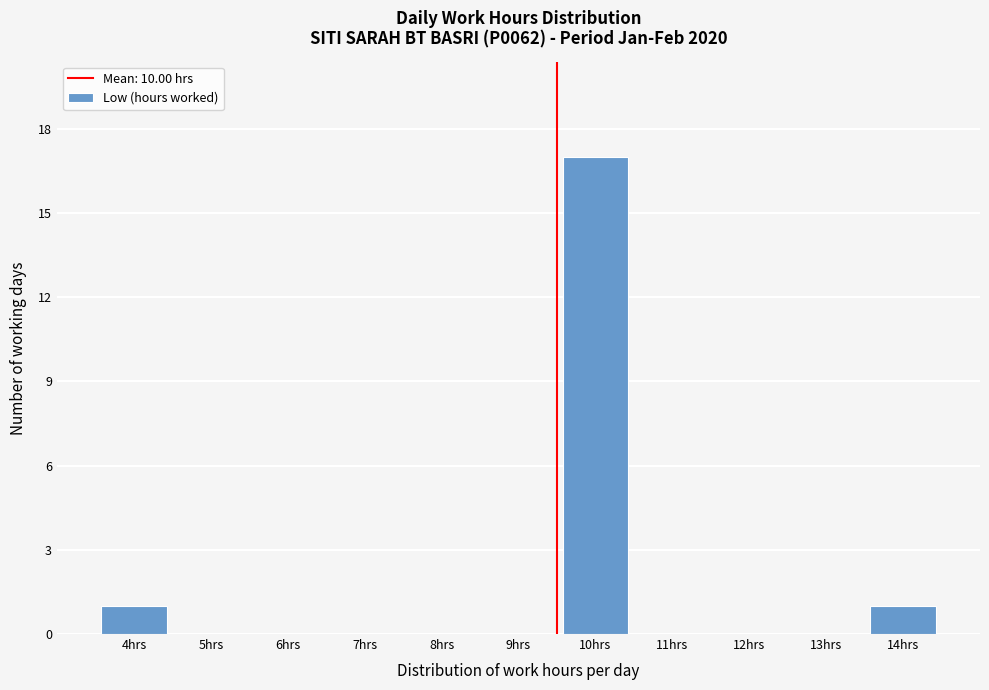

Reading left to right, what are all the values shown in this chart?

4hrs=1	5hrs=0	6hrs=0	7hrs=0	8hrs=0	9hrs=0	10hrs=17	11hrs=0	12hrs=0	13hrs=0	14hrs=1